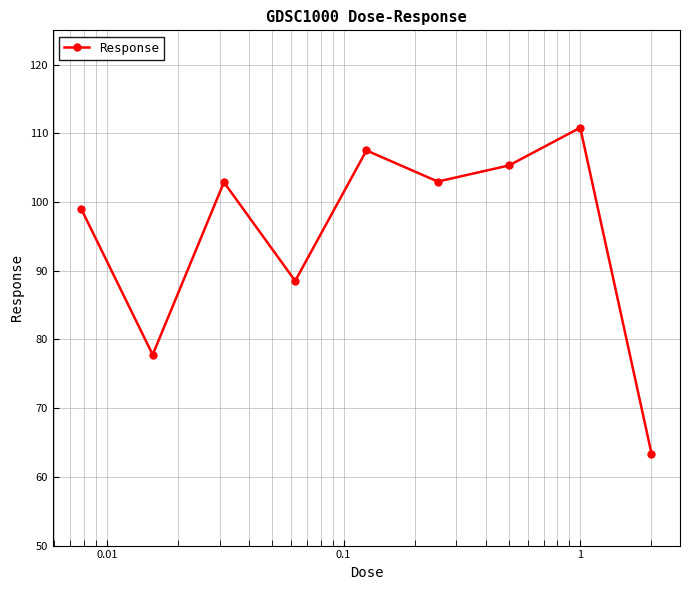

How many values exceed 102?

5